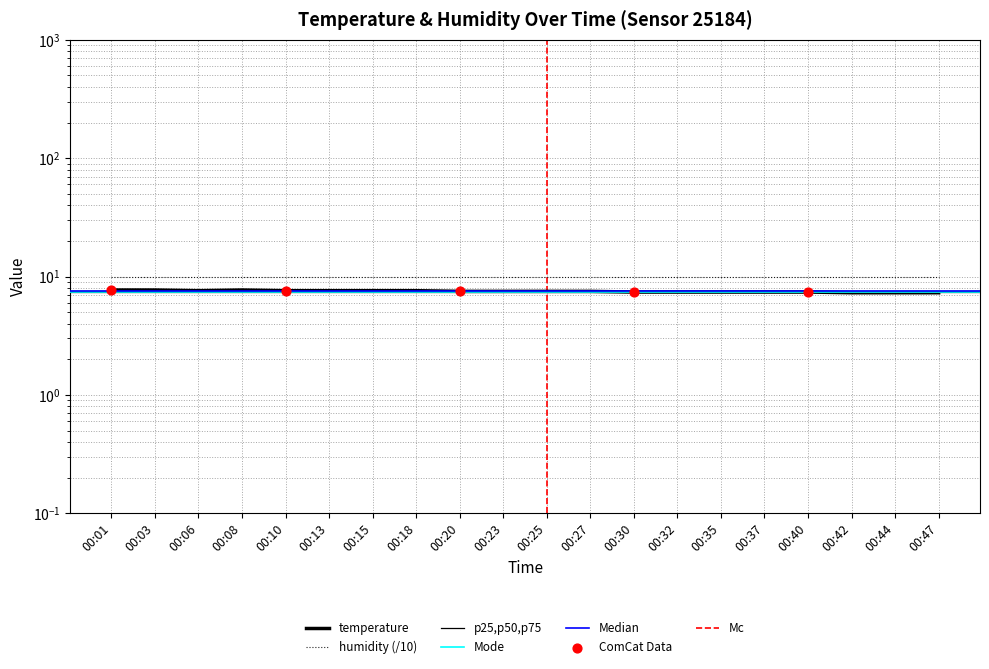

What is the ratio of the value at 00:13 to the value at 00:37?

1.0